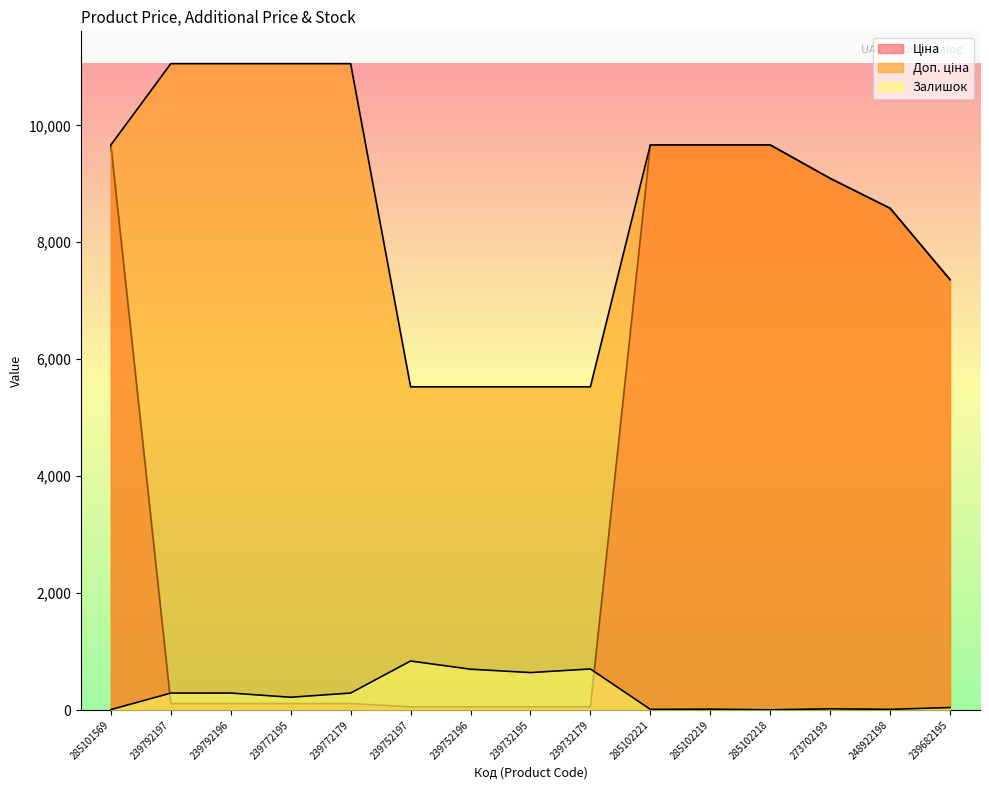

At which category is the sum across all series the highest?

285102219